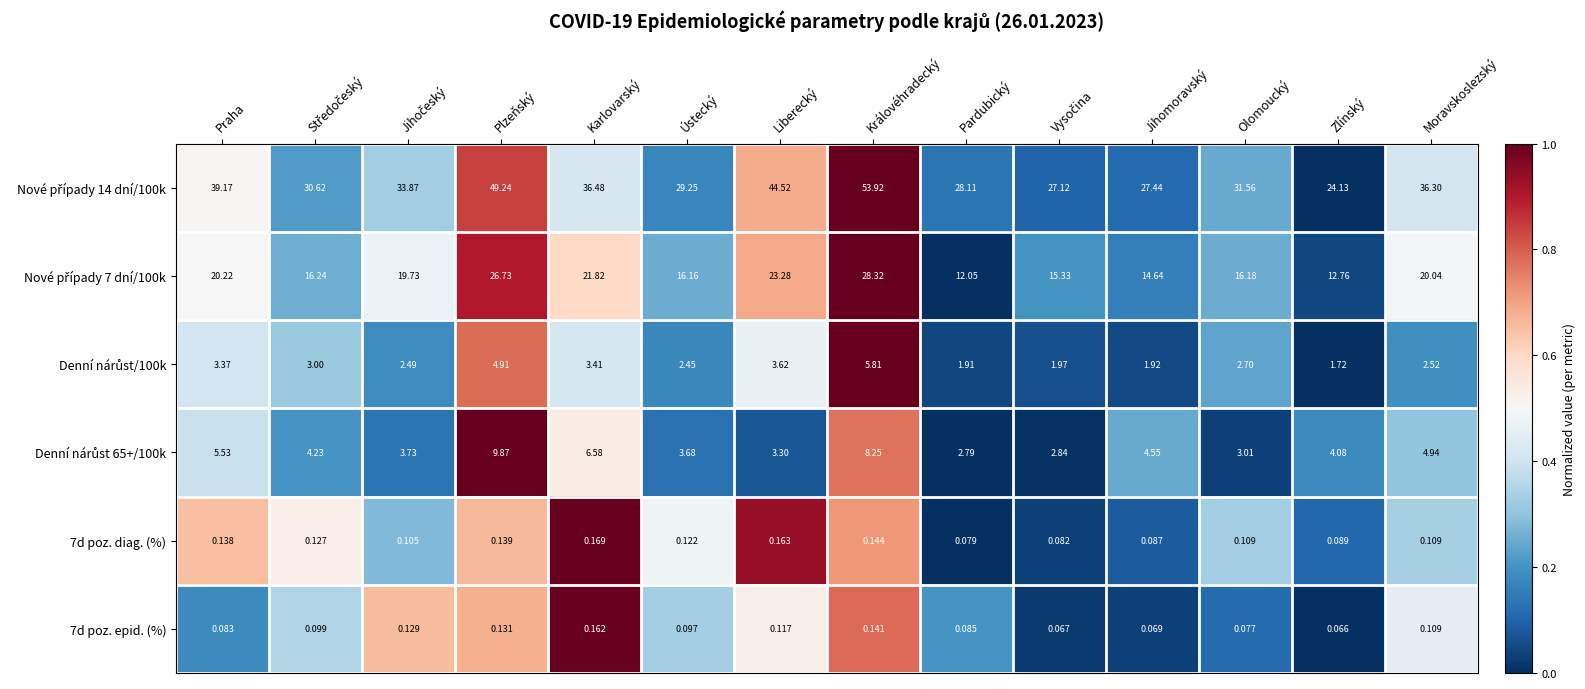

At which category is the sum across all series the highest?

Královéhradecký